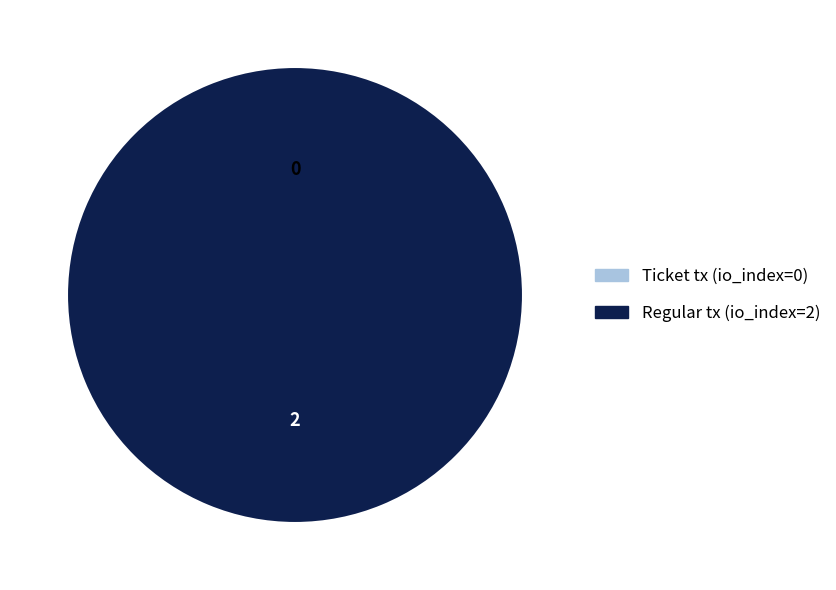

What is the change in value from Ticket tx (io_index=0) to Regular tx (io_index=2)?

+2